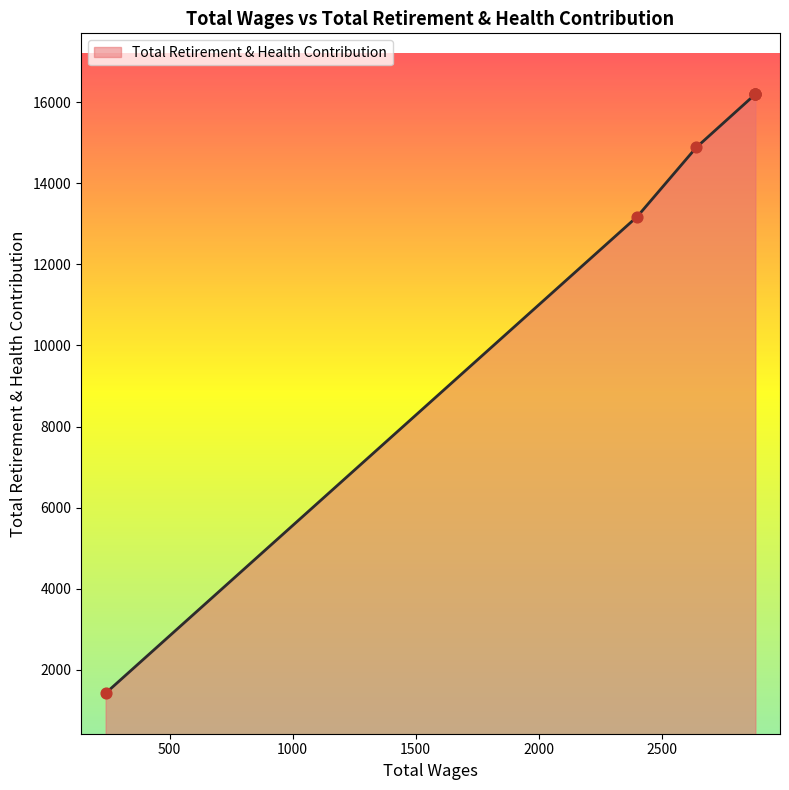

Which has a higher value, 2400.0 or 2880.0?

2880.0